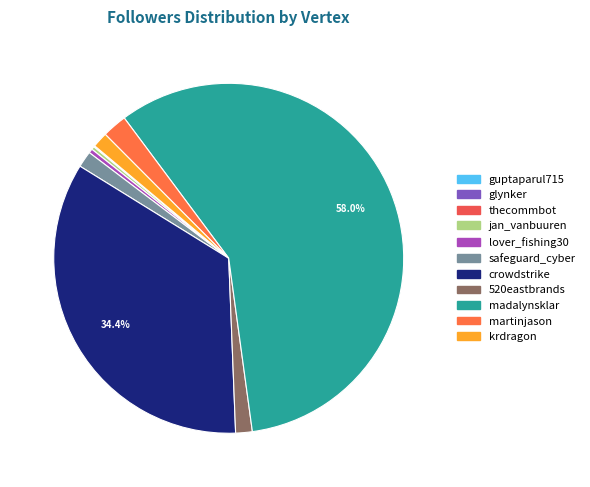

How many slices are in this pie chart?

11